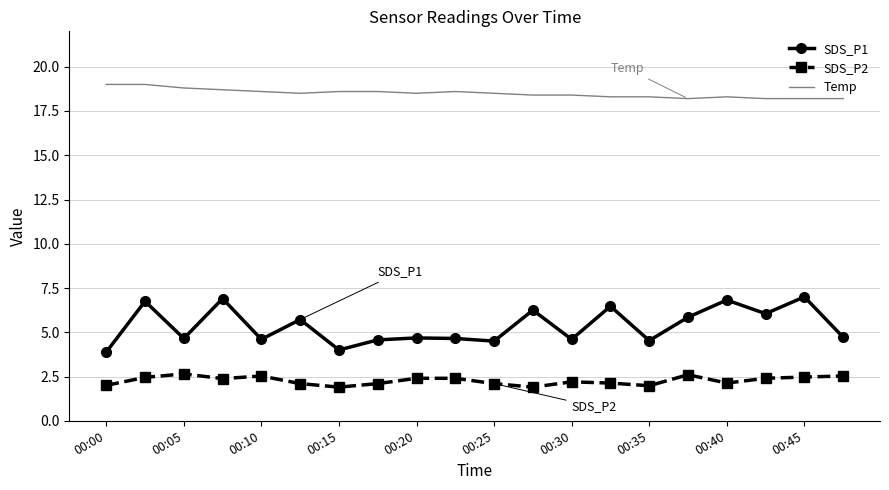

Rank the series by their average value, from highest to lowest.

Temp, SDS_P1, SDS_P2